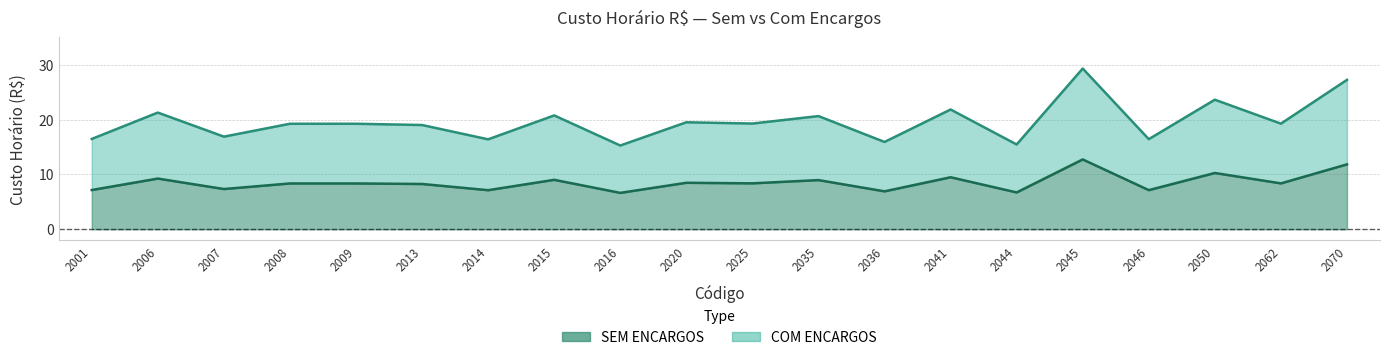

At how many categories does at least one series exceed 22?

3